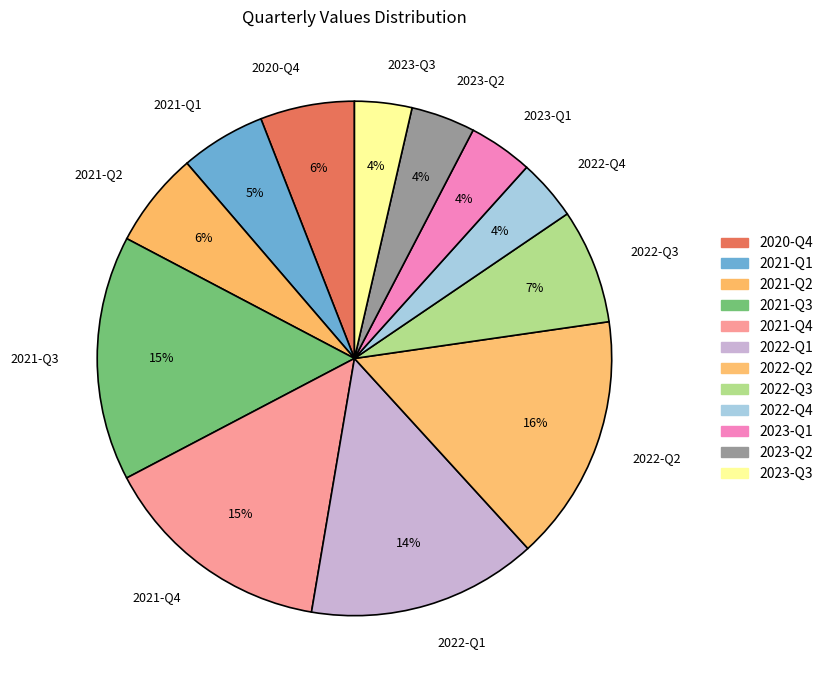

To the nearest percent, what portion does 2022-Q4 represent?

4%